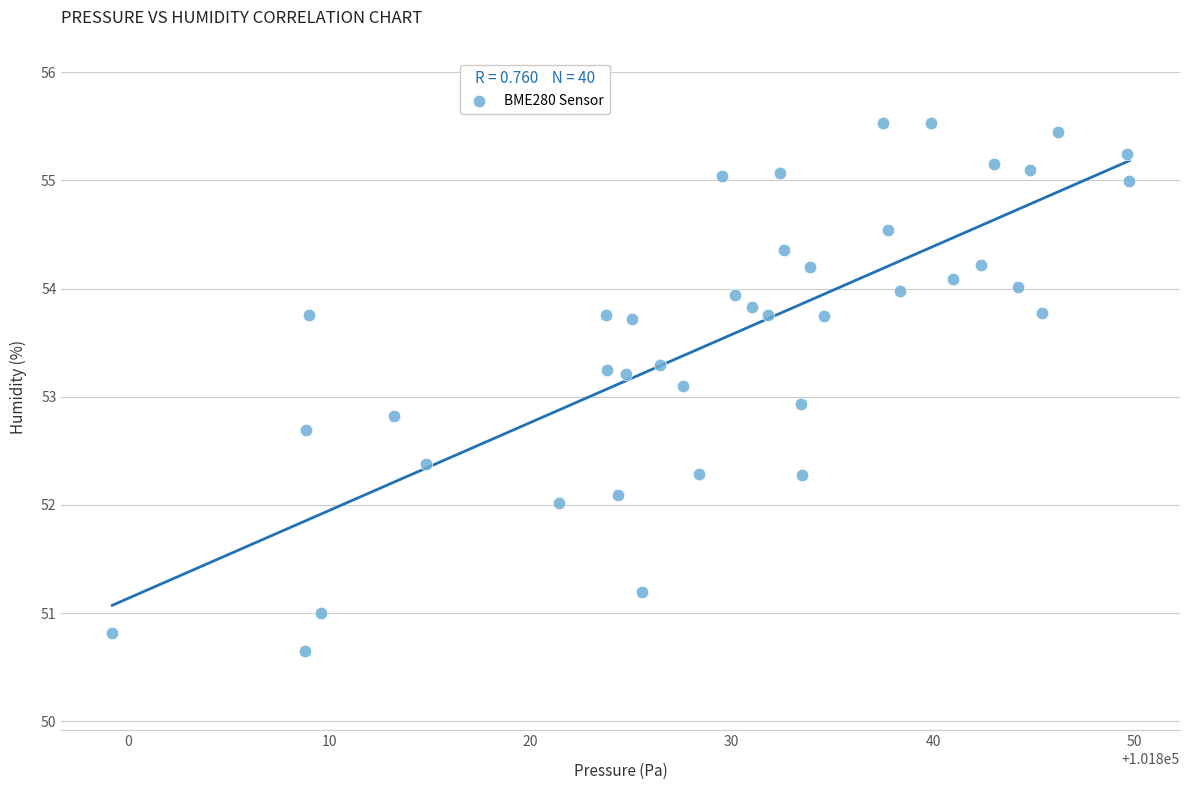

What is the range of X values (max minus min)?

50.5